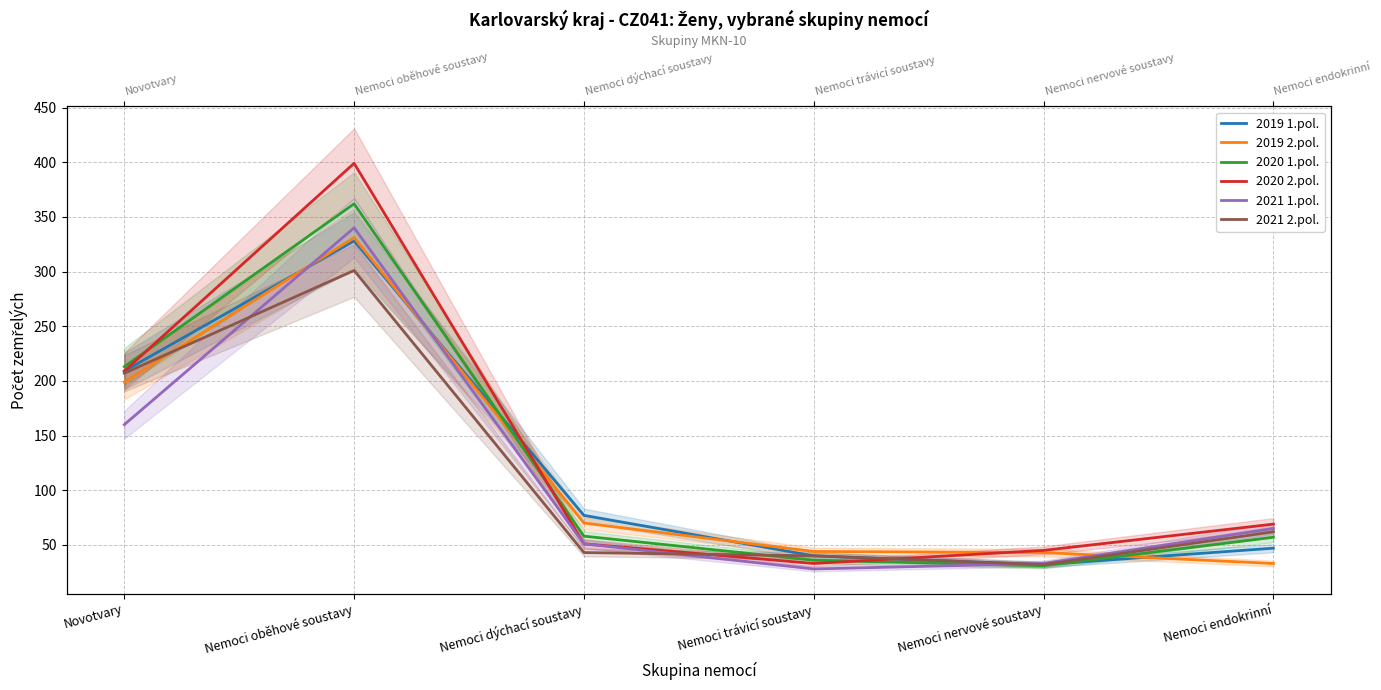

Reading right to left, list all the values displayed in this chart.

2019 1.pol.: Nemoci endokrinní=47	Nemoci nervové soustavy=32	Nemoci trávicí soustavy=40	Nemoci dýchací soustavy=77	Nemoci oběhové soustavy=328	Novotvary=209
2019 2.pol.: Nemoci endokrinní=33	Nemoci nervové soustavy=43	Nemoci trávicí soustavy=44	Nemoci dýchací soustavy=70	Nemoci oběhové soustavy=331	Novotvary=199
2020 1.pol.: Nemoci endokrinní=57	Nemoci nervové soustavy=31	Nemoci trávicí soustavy=36	Nemoci dýchací soustavy=58	Nemoci oběhové soustavy=362	Novotvary=213
2020 2.pol.: Nemoci endokrinní=69	Nemoci nervové soustavy=45	Nemoci trávicí soustavy=33	Nemoci dýchací soustavy=51	Nemoci oběhové soustavy=399	Novotvary=209
2021 1.pol.: Nemoci endokrinní=65	Nemoci nervové soustavy=33	Nemoci trávicí soustavy=28	Nemoci dýchací soustavy=51	Nemoci oběhové soustavy=340	Novotvary=160
2021 2.pol.: Nemoci endokrinní=62	Nemoci nervové soustavy=32	Nemoci trávicí soustavy=40	Nemoci dýchací soustavy=43	Nemoci oběhové soustavy=301	Novotvary=207